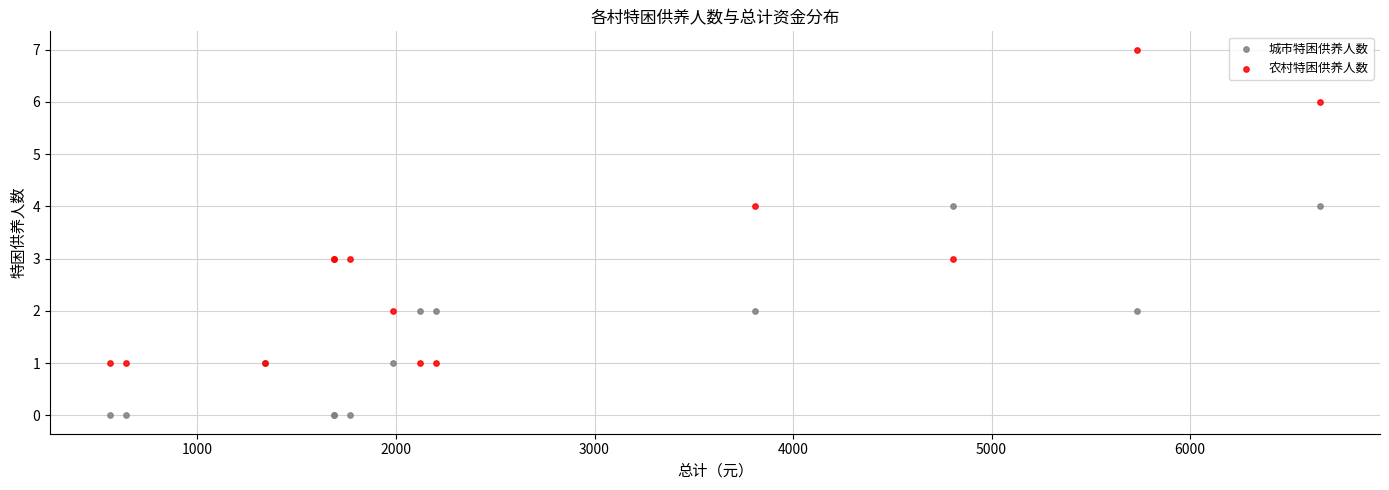

Which series contains the highest Y value?

农村特困供养人数